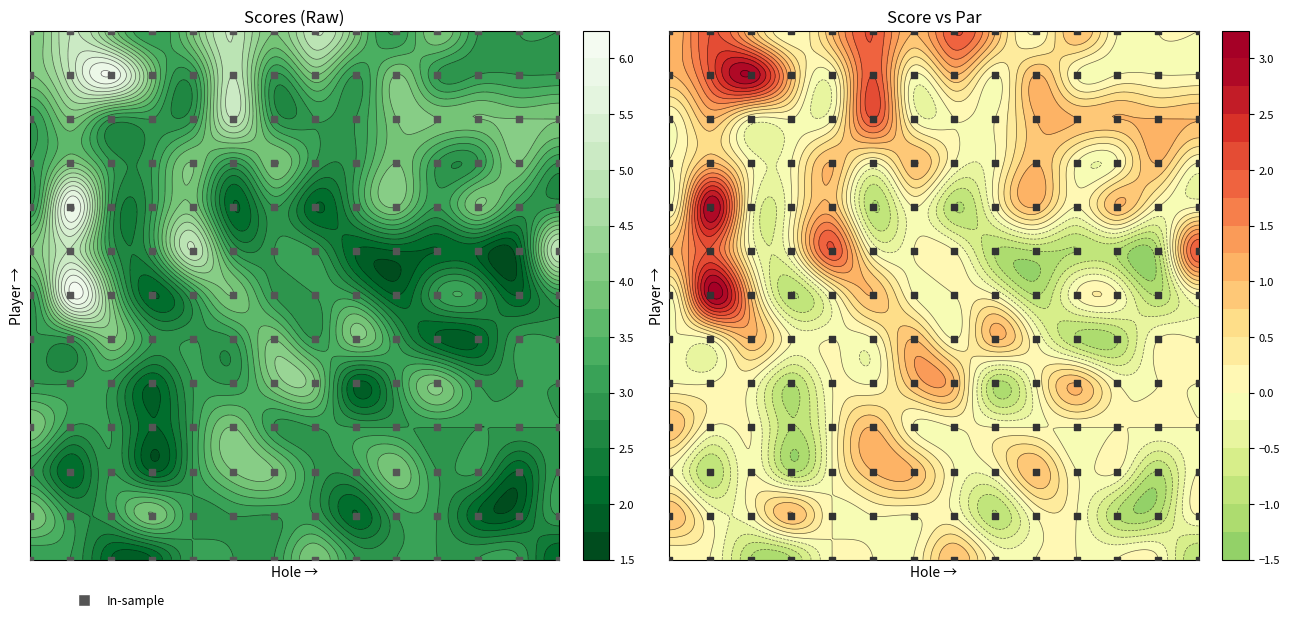

Reading left to right, transcribe all the data shown in this chart.

hole_1: 0=3	1=4	2=3	3=4	4=3	5=3	6=3	7=4	8=3	9=3	10=3	11=4	12=4
hole_2: 0=3	1=3	2=2	3=3	4=3	5=3	6=6	7=5	8=6	9=4	10=4	11=5	12=5
hole_3: 0=2	1=3	2=3	3=3	4=3	5=4	6=4	7=3	8=3	9=3	10=3	11=6	12=4
hole_4: 0=2	1=4	2=2	3=2	4=2	5=3	6=2	7=3	8=3	9=3	10=3	11=4	12=3
hole_5: 0=3	1=3	2=3	3=3	4=3	5=3	6=3	7=5	8=4	9=4	10=3	11=3	12=4
hole_6: 0=3	1=3	2=4	3=4	4=3	5=3	6=4	7=3	8=2	9=3	10=5	11=5	12=5
hole_7: 0=3	1=3	2=4	3=3	4=4	5=4	6=3	7=3	8=3	9=4	10=3	11=3	12=4
hole_8: 0=4	1=3	2=3	3=3	4=4	5=3	6=3	7=3	8=2	9=3	10=3	11=4	12=5
hole_9: 0=3	1=2	2=3	3=3	4=2	5=4	6=3	7=2	8=3	9=3	10=3	11=3	12=4
hole_10: 0=3	1=3	2=4	3=3	4=3	5=3	6=2	7=2	8=4	9=4	10=4	11=4	12=3
hole_11: 0=3	1=3	2=3	3=3	4=4	5=2	6=3	7=2	8=3	9=3	10=4	11=3	12=4
hole_12: 0=3	1=2	2=3	3=3	4=3	5=2	6=3	7=2	8=4	9=3	10=4	11=3	12=3
hole_13: 0=3	1=2	2=2	3=3	4=3	5=3	6=2	7=2	8=3	9=4	10=4	11=3	12=3
hole_14: 0=2	1=3	2=3	3=3	4=3	5=3	6=3	7=5	8=3	9=3	10=4	11=3	12=3